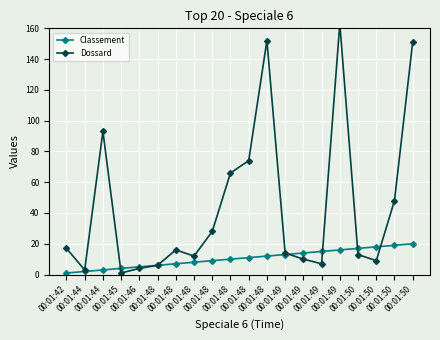

What is the minimum value shown in the chart?

1